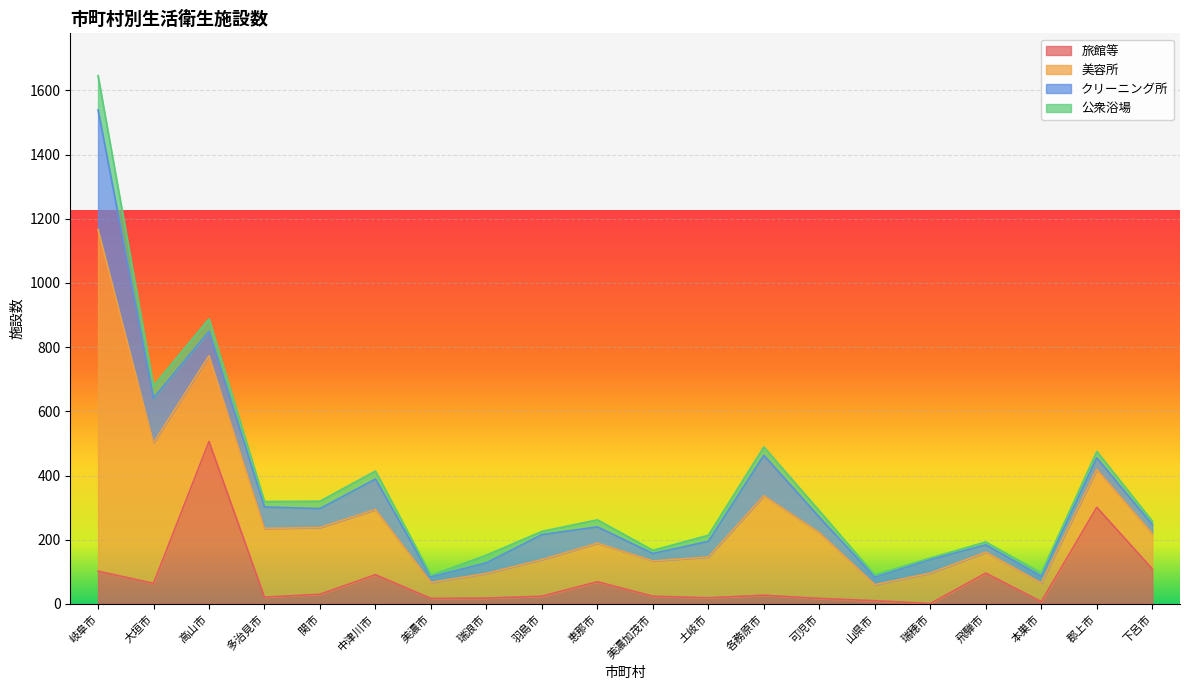

Is it true that 公衆浴場 equals 107 at 岐阜市?

True